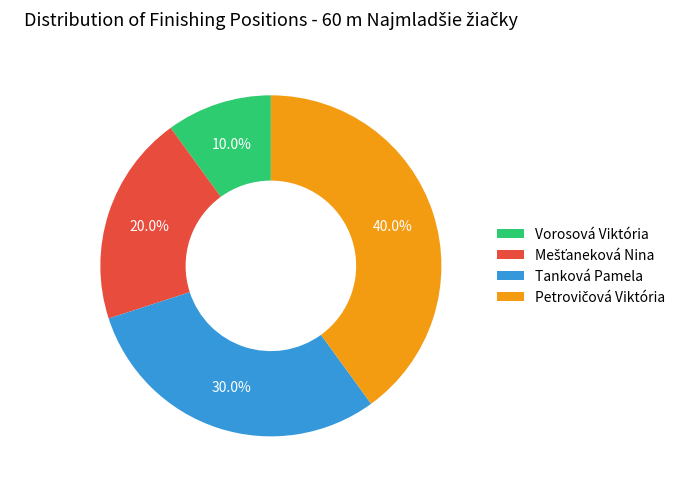

What portion of the pie excludes Tanková Pamela?

70.0%